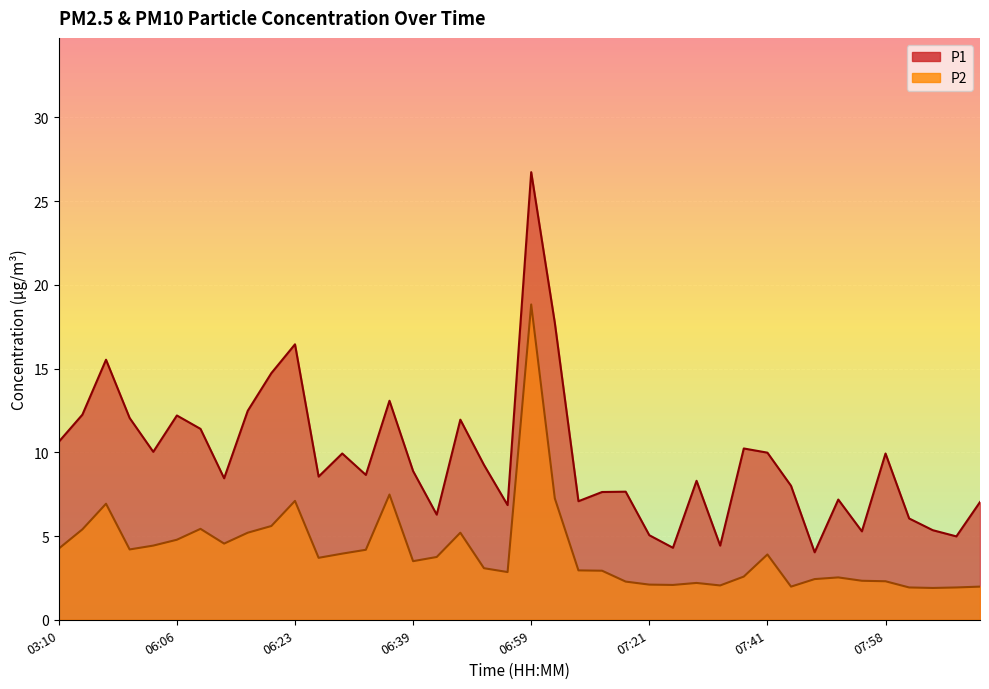

How many categories are shown in the chart?

40